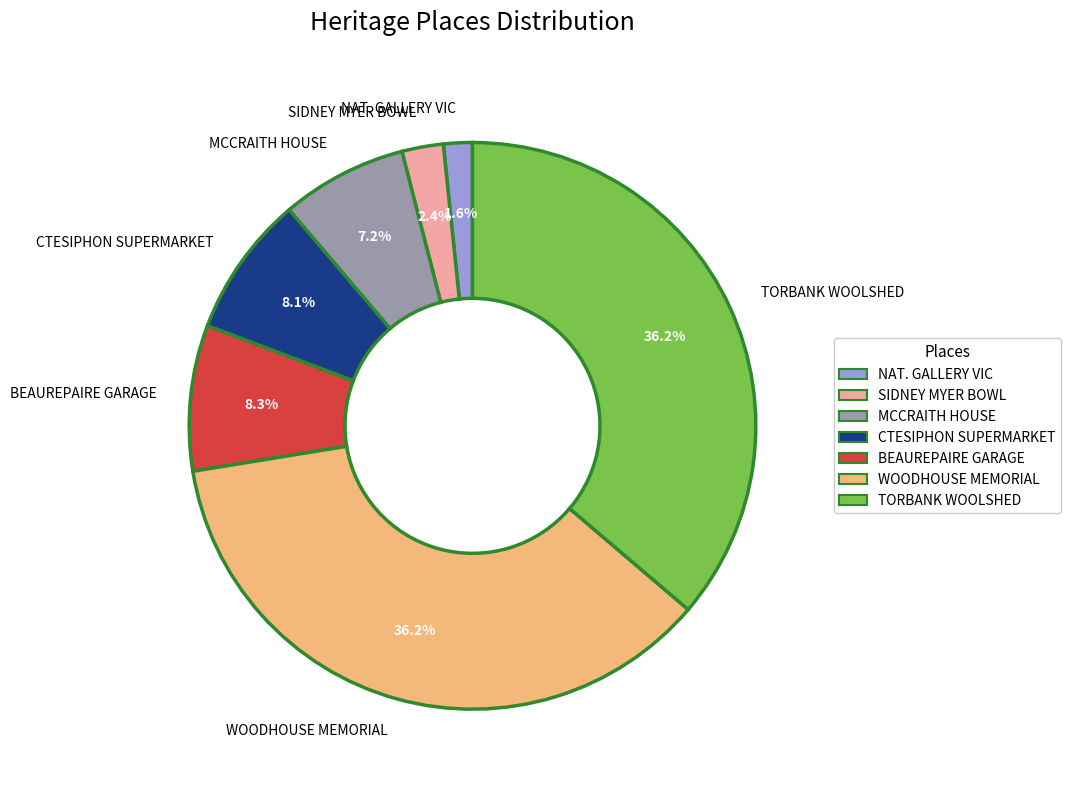

Does TORBANK WOOLSHED account for over 50% of the chart?

No